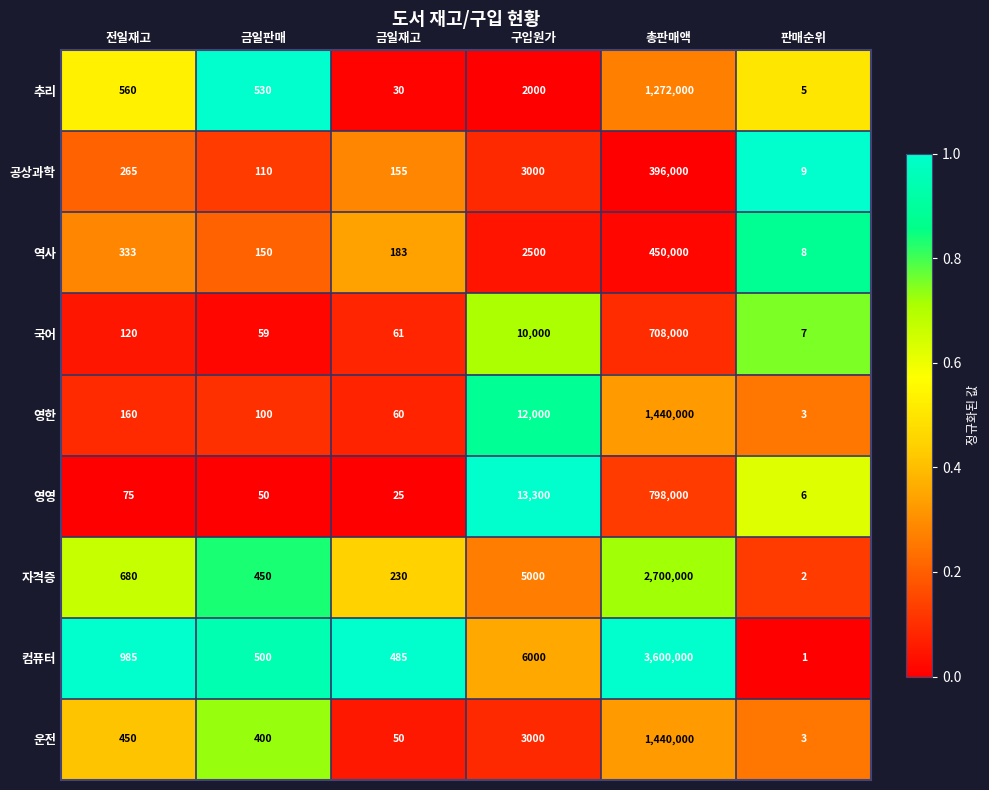

What is the approximate value of 추리 at 총판매액?

1272000